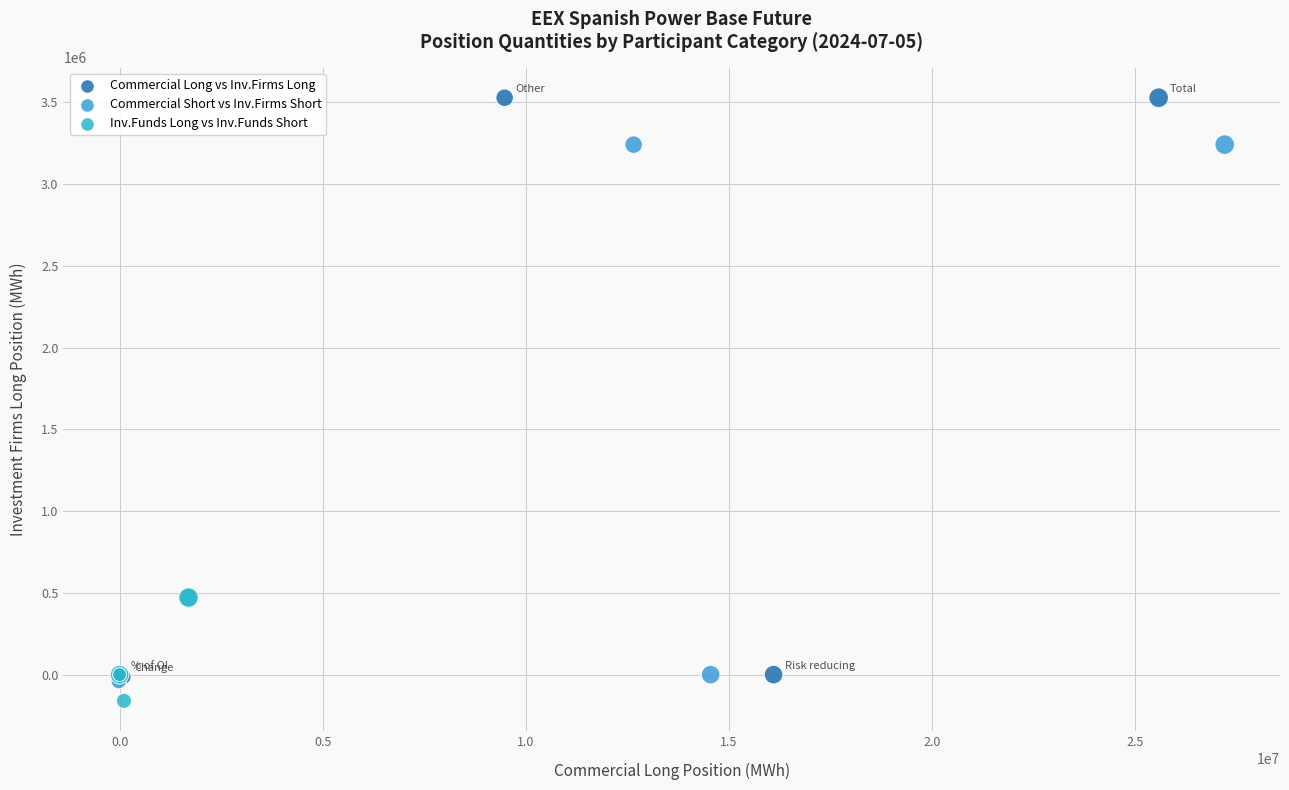

Which series has the widest spread of Y values?

Commercial Long vs Inv.Firms Long